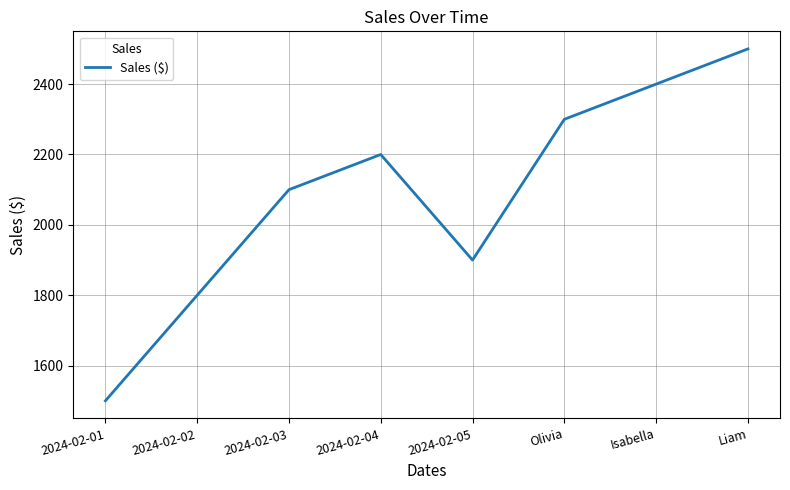

What is the difference between the second highest and minimum values?

900